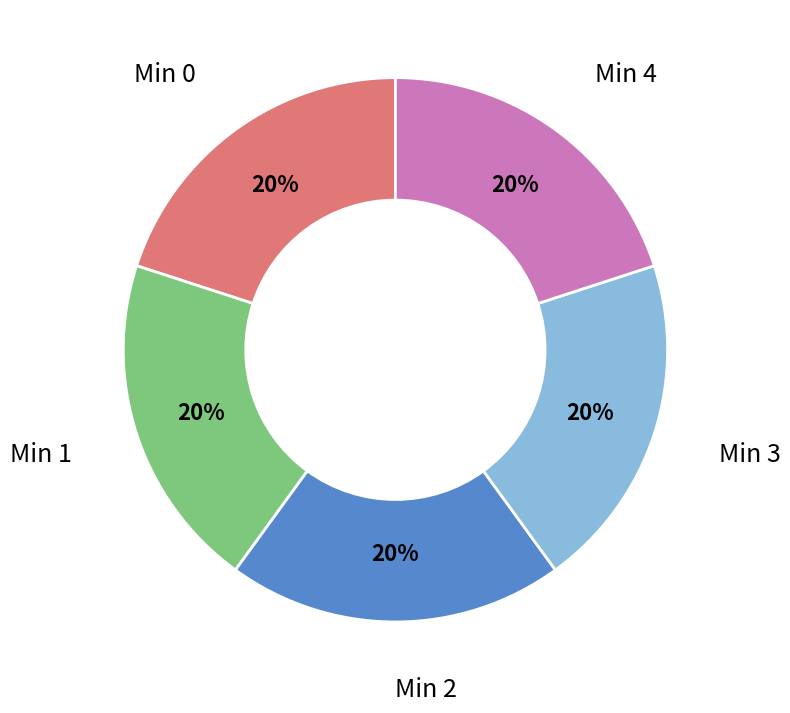

Is there any slice that represents more than half of the pie?

No